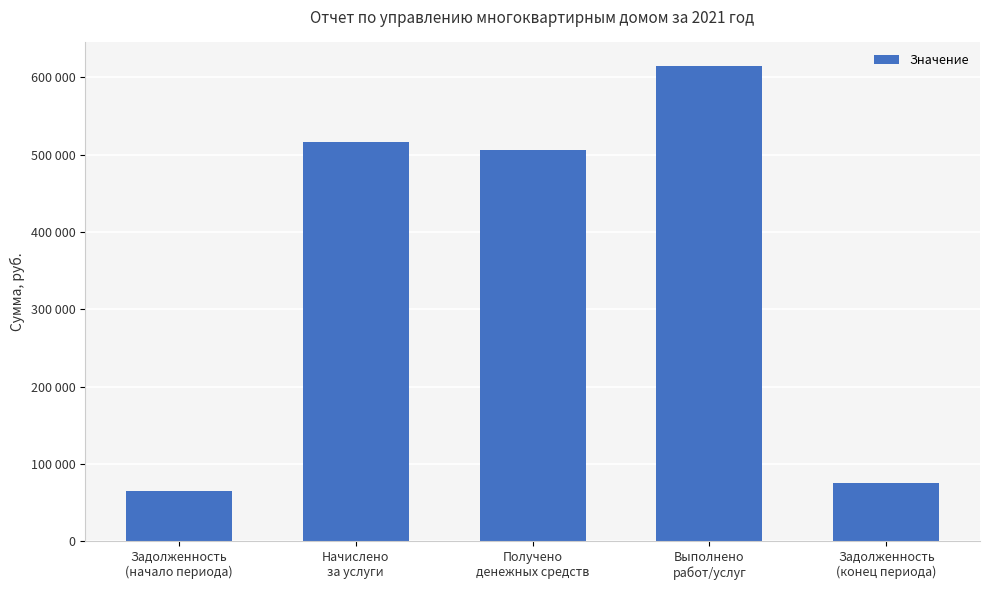

Does the chart contain any negative values?

No